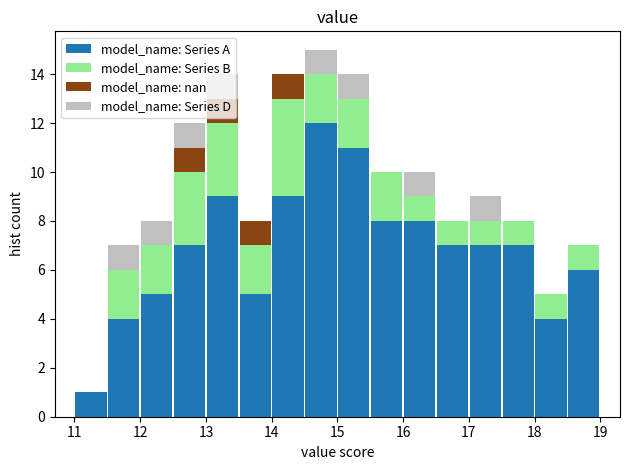

Reading left to right, transcribe this chart: for each stacked bar, give the range it covers on the x-axis and its total height. The values are not printed on the chart, so give them approximately, as read against the axis.

11.0 to 11.5: 1
11.5 to 12.0: 7
12.0 to 12.5: 8
12.5 to 13.0: 12
13.0 to 13.5: 14
13.5 to 14.0: 8
14.0 to 14.5: 14
14.5 to 15.0: 15
15.0 to 15.5: 14
15.5 to 16.0: 10
16.0 to 16.5: 10
16.5 to 17.0: 8
17.0 to 17.5: 9
17.5 to 18.0: 8
18.0 to 18.5: 5
18.5 to 19.0: 7